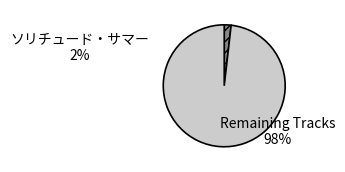

What is the largest slice in the pie chart?

Remaining Tracks